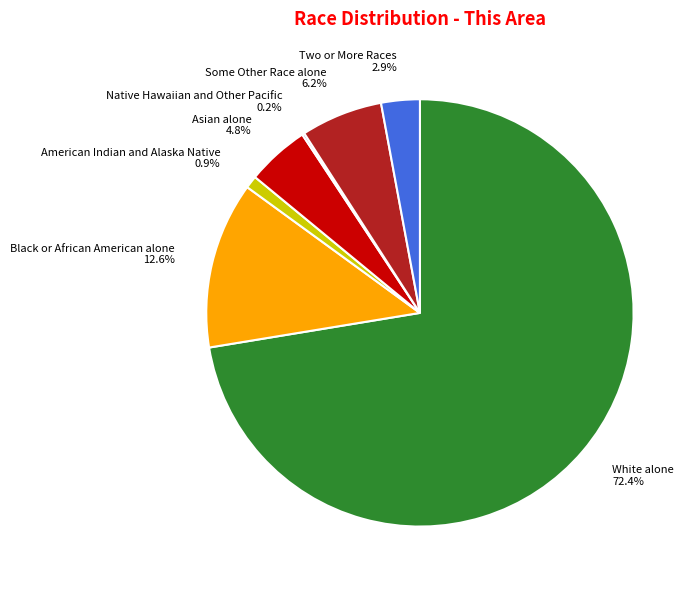

Does Two or More Races 2.9% represent more than half of the total?

No